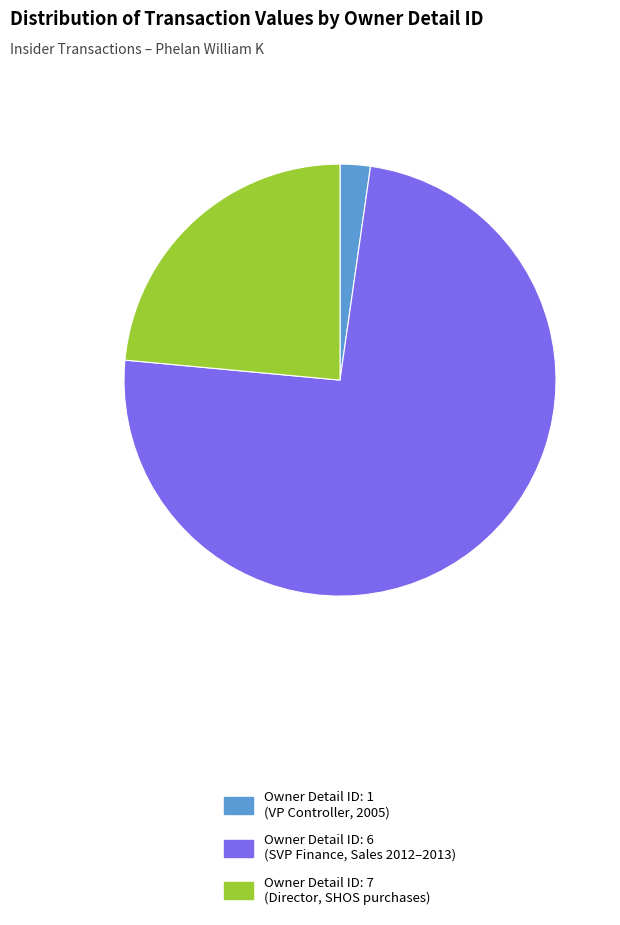

Is it true that Owner Detail ID: 1 (VP Controller, 2005) is 9% of the pie?

False